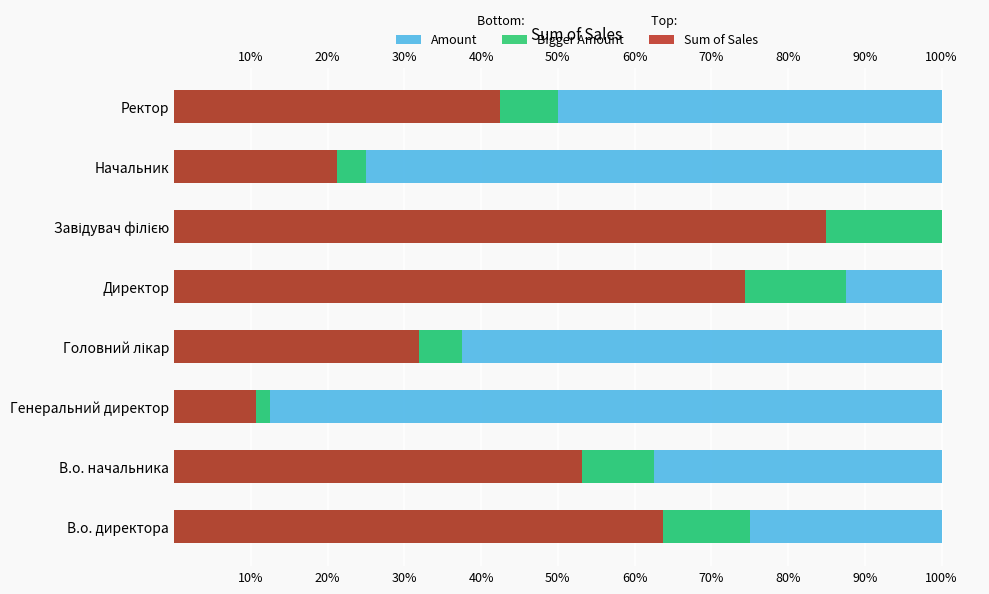

What are all the series names shown in the legend?

Amount, Bigger Amount, Sum of Sales